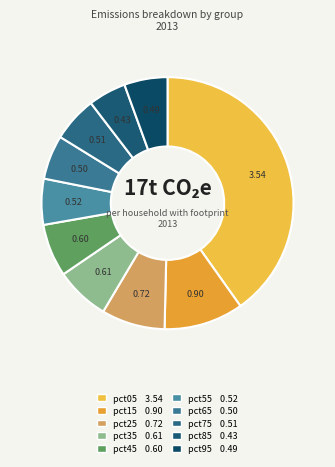

Is it true that pct65 is 6% of the pie?

True